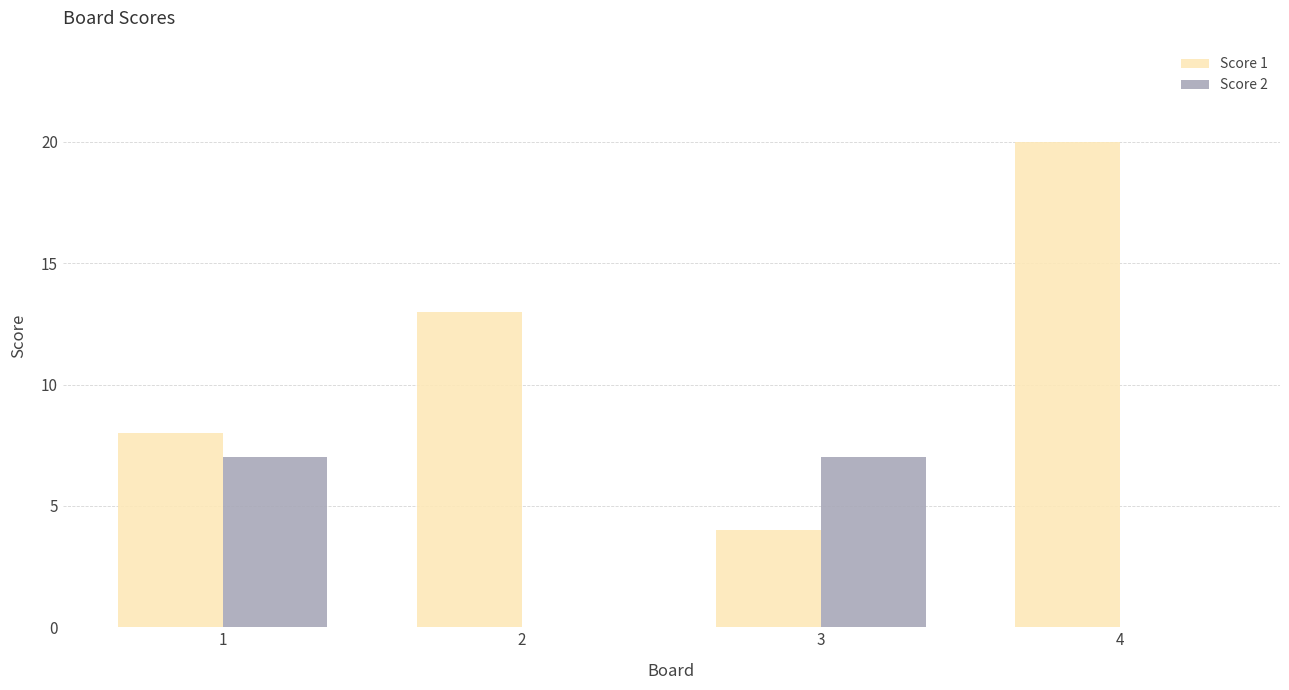

What is the sum of the Score 1 values at 2 and 3?

17